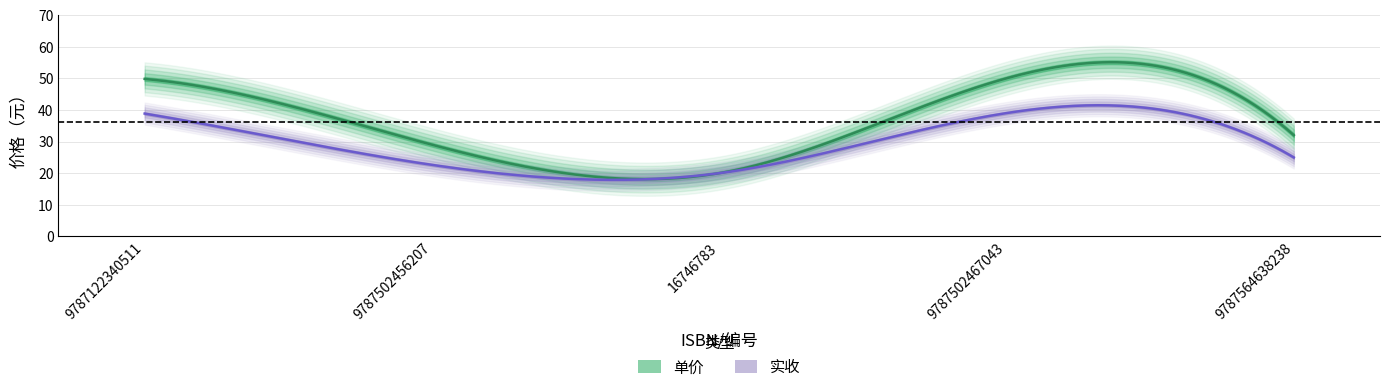

Where is 单价 nearest to the value 35?

9787564638238